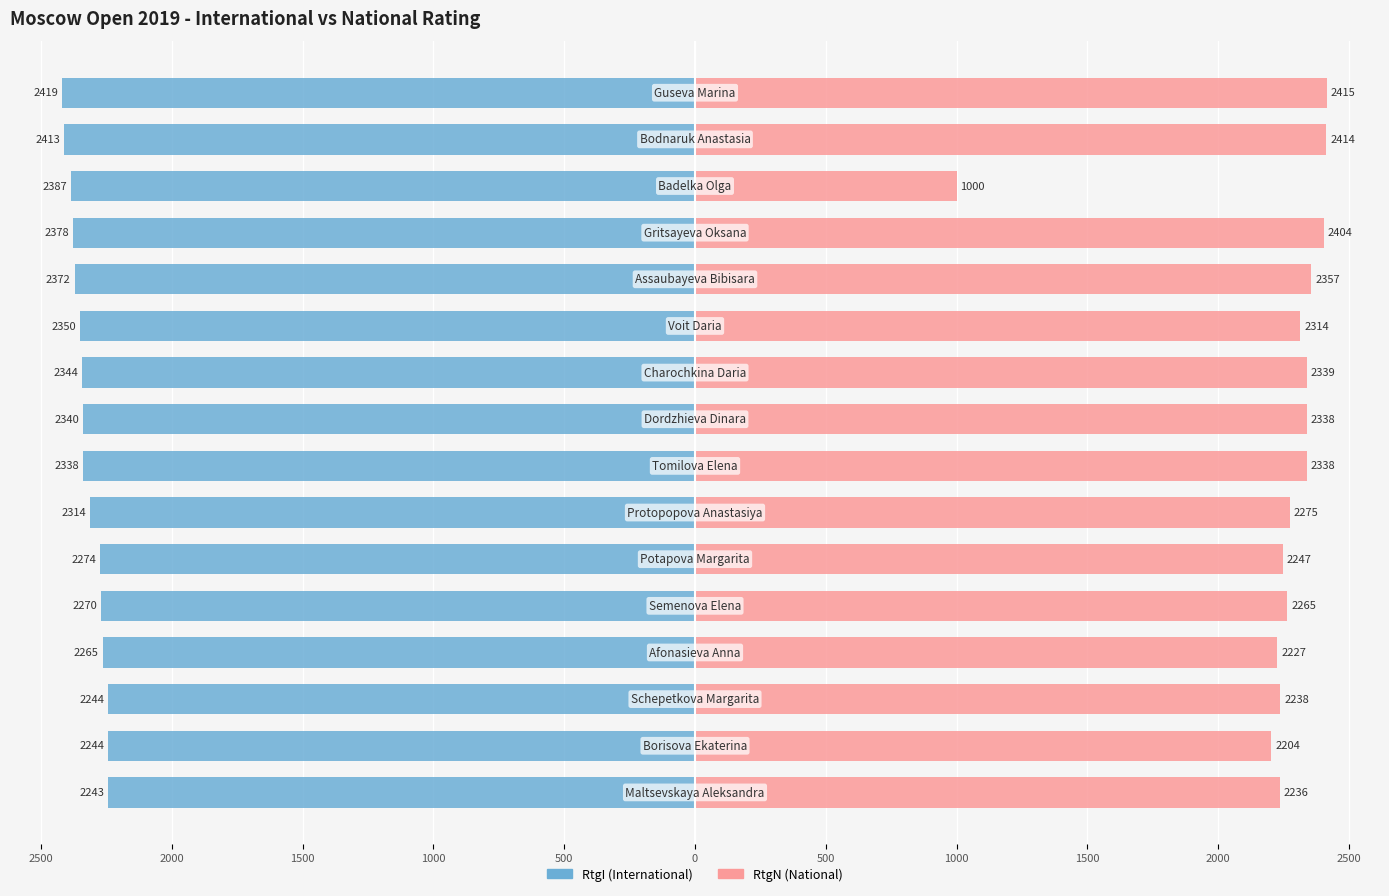

Is the value of RtgI at 1000 greater than the value of RtgN at 13?

No